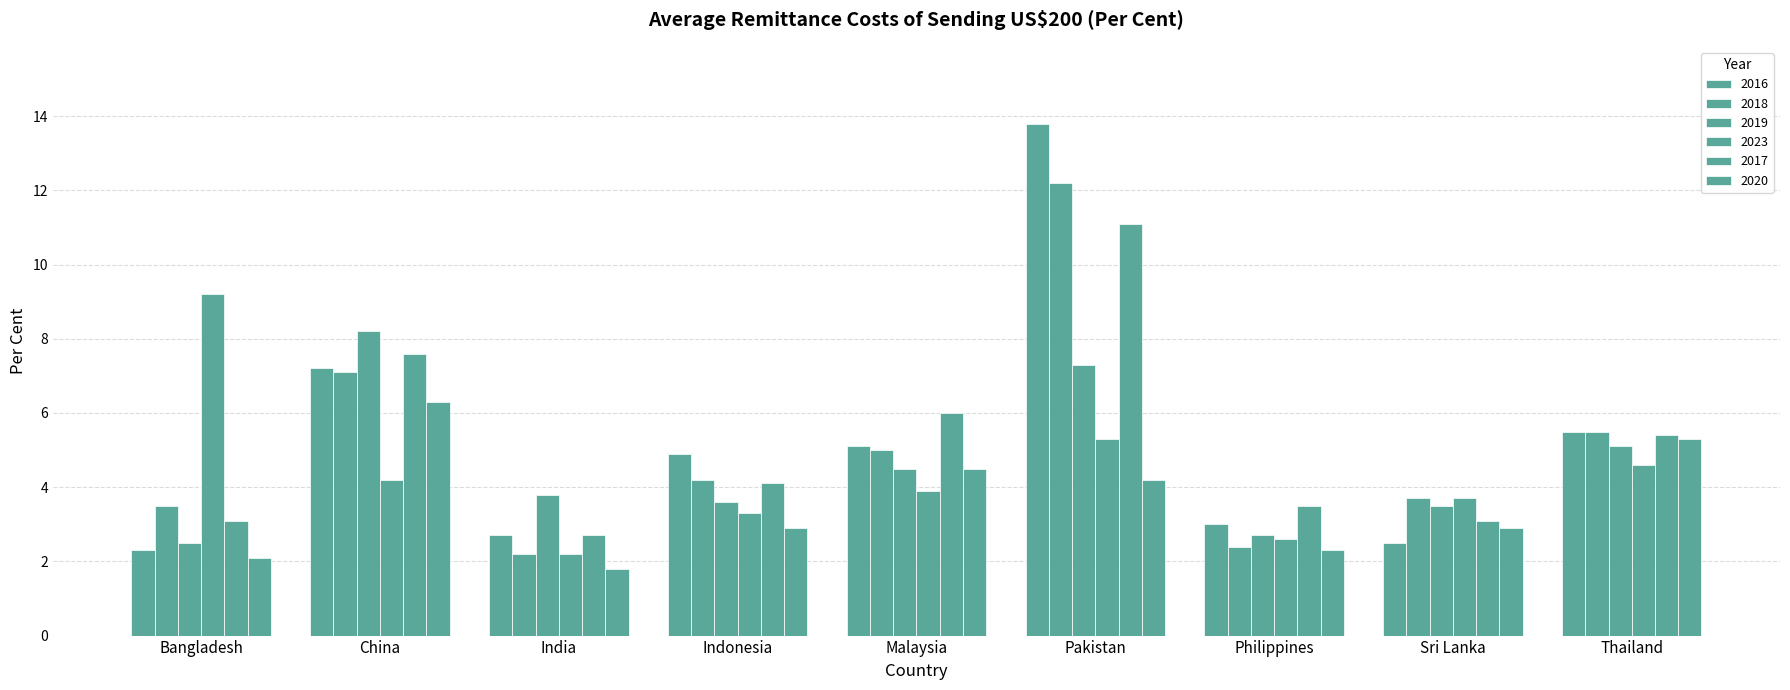

The 2023 series shows 2.2 at India. True or false?

True